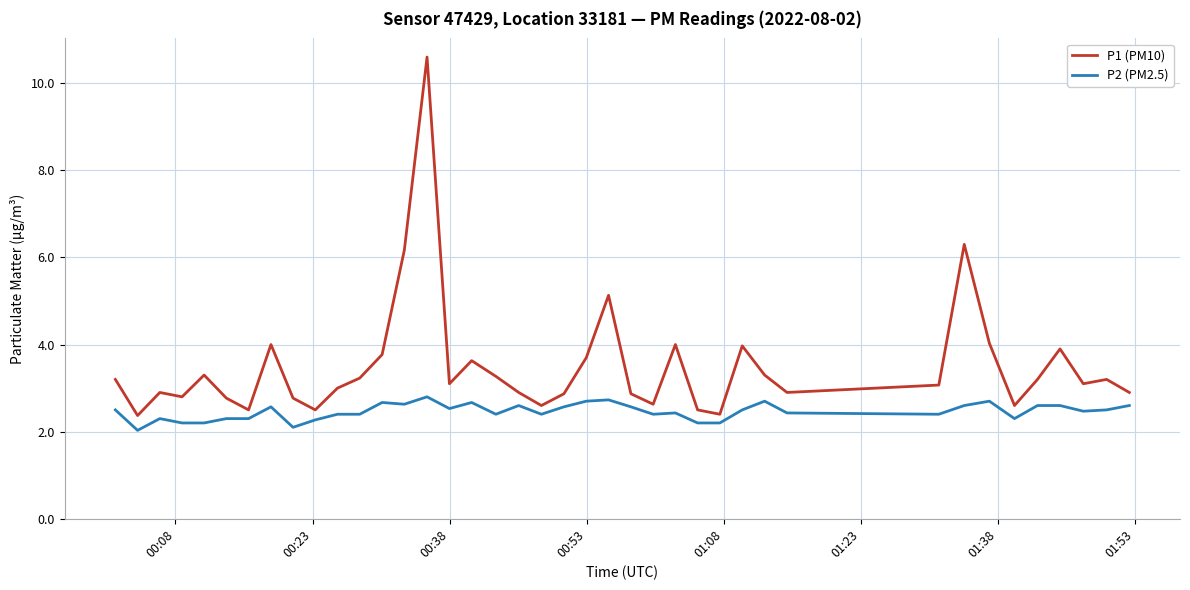

Which series has the largest range (max minus min)?

P1 (PM10)